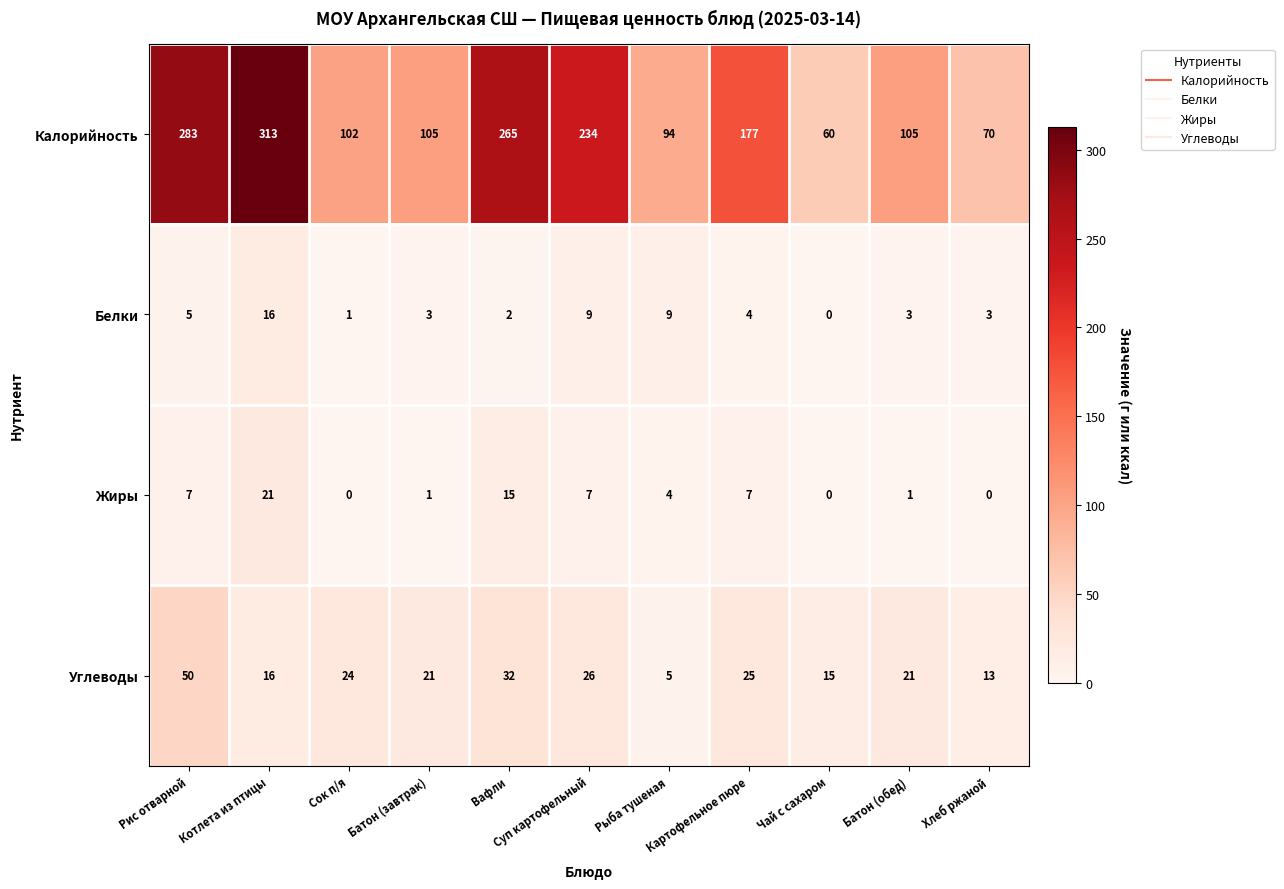

What is the maximum value shown in the chart?

313